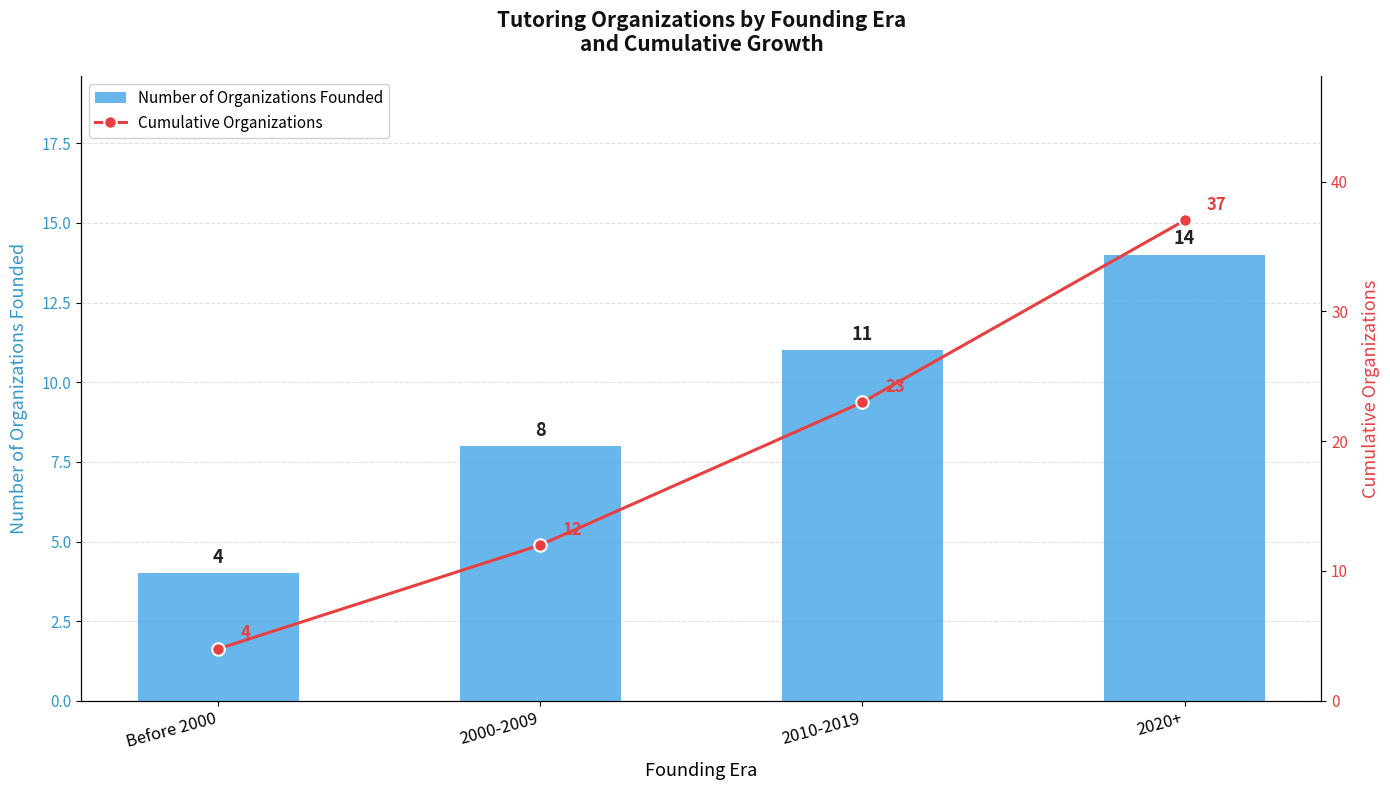

Between Before 2000 and 2010-2019, which is larger?

2010-2019